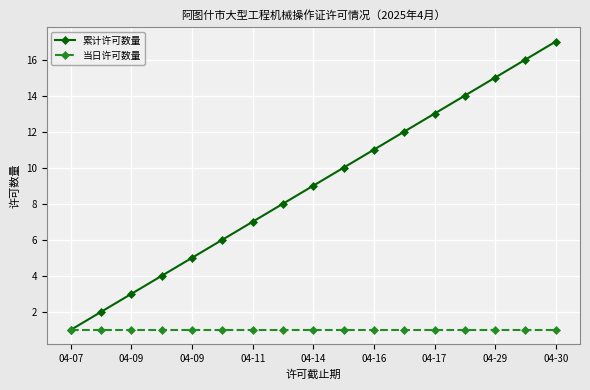

List the series in order of their overall mean, highest first.

累计许可数量, 当日许可数量